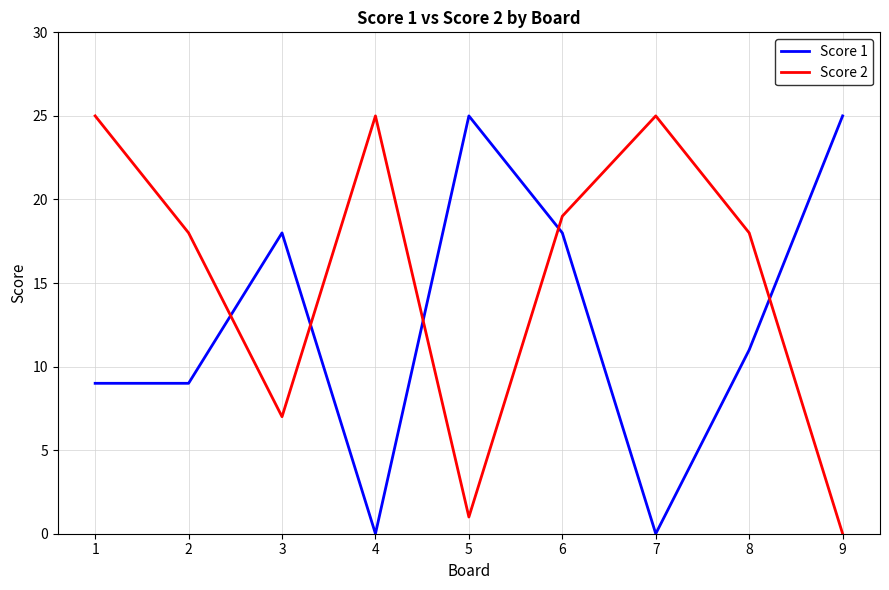

At 5, list the series in order from largest to smallest.

Score 1, Score 2